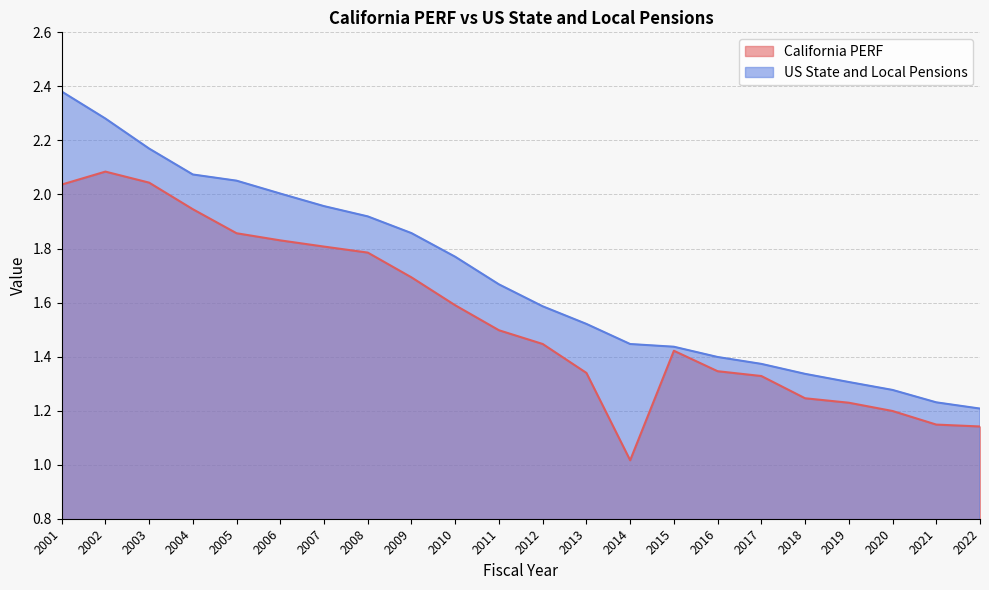

What is the sum of the US State and Local Pensions values at 2001 and 2016?

3.8